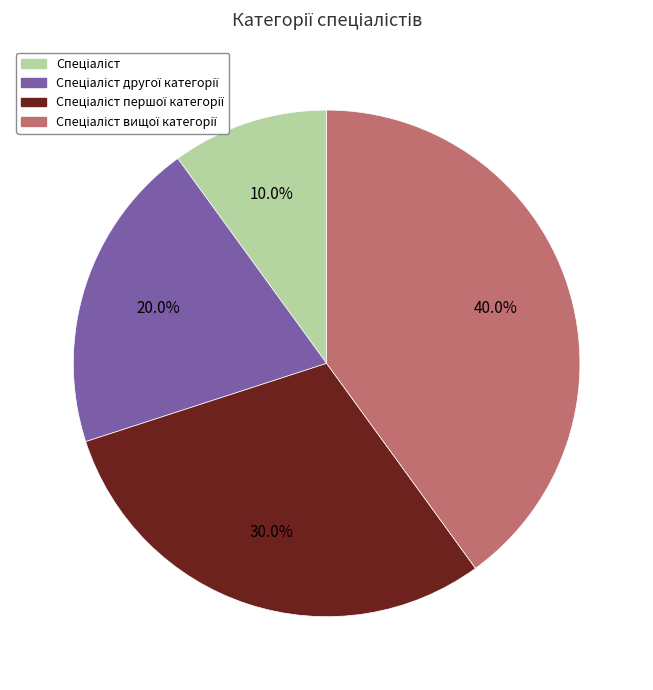

Is there any slice that represents more than half of the pie?

No